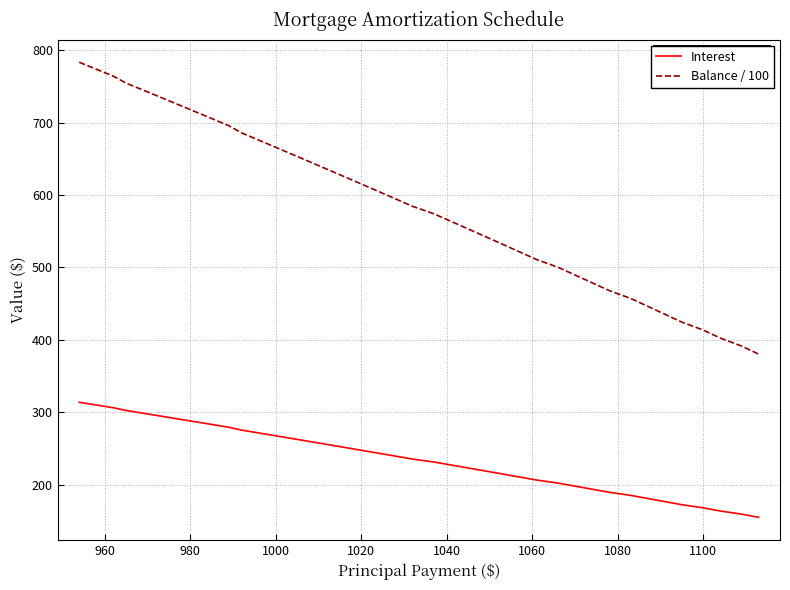

True or false: Interest and Balance / 100 cross at least once.

False